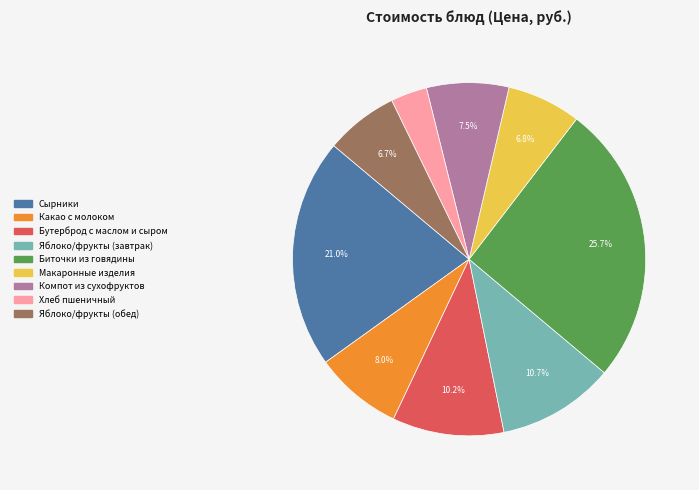

How many slices are in this pie chart?

9